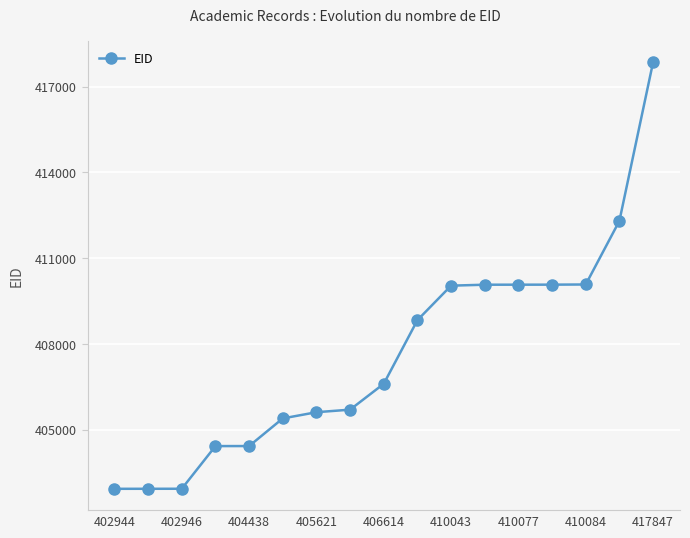

What is the greatest value displayed?

417847